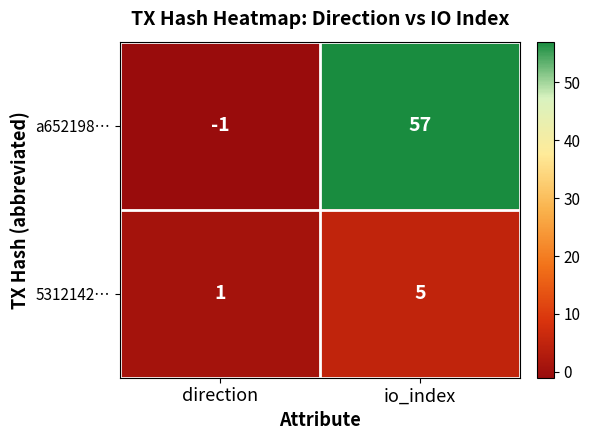

At which category is the sum across all series the highest?

io_index